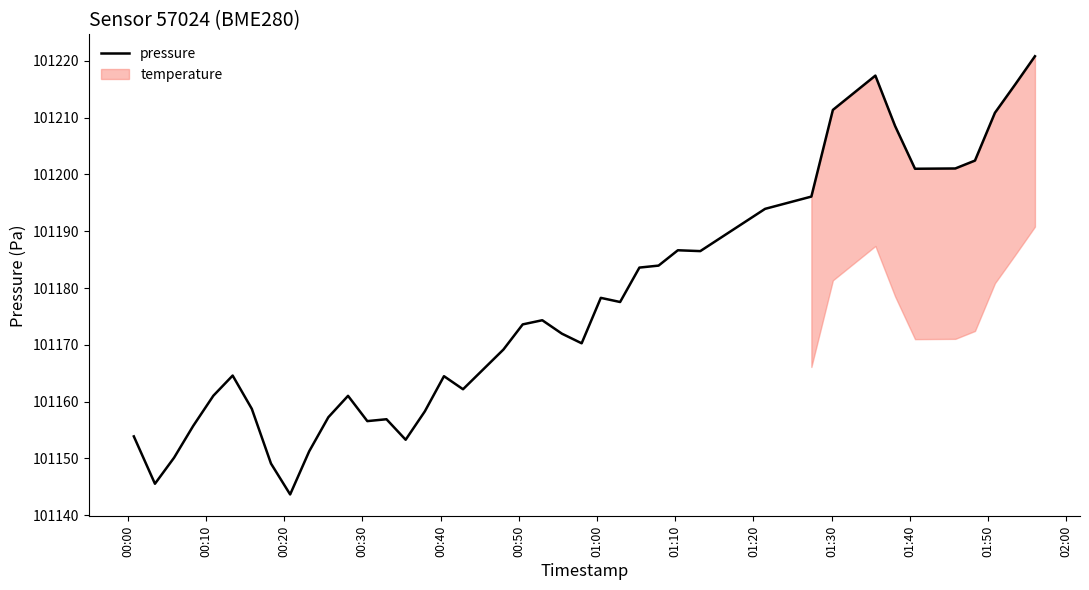

What is the smallest value displayed?

101143.7